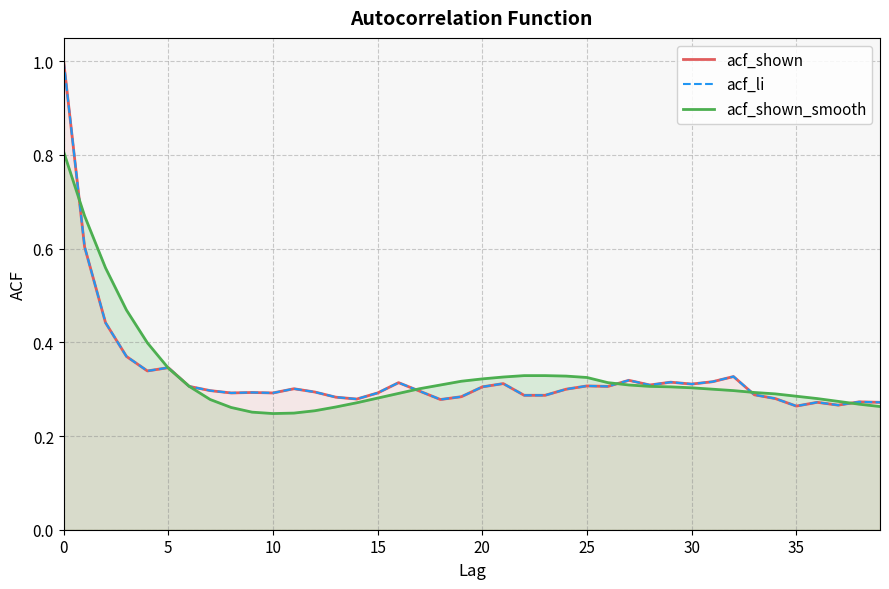

Reading left to right, list all the values displayed in this chart.

acf_shown: 1.0	0.6	0.4	0.4	0.3	0.3	0.3	0.3	0.3	0.3	0.3	0.3	0.3	0.3	0.3	0.3	0.3	0.3	0.3	0.3	0.3	0.3	0.3	0.3	0.3	0.3	0.3	0.3	0.3	0.3	0.3	0.3	0.3	0.3	0.3	0.3	0.3	0.3	0.3	0.3
acf_li: 1.0	0.6	0.4	0.4	0.3	0.3	0.3	0.3	0.3	0.3	0.3	0.3	0.3	0.3	0.3	0.3	0.3	0.3	0.3	0.3	0.3	0.3	0.3	0.3	0.3	0.3	0.3	0.3	0.3	0.3	0.3	0.3	0.3	0.3	0.3	0.3	0.3	0.3	0.3	0.3
acf_shown_smooth: 0.8	0.7	0.6	0.5	0.4	0.3	0.3	0.3	0.3	0.3	0.2	0.2	0.3	0.3	0.3	0.3	0.3	0.3	0.3	0.3	0.3	0.3	0.3	0.3	0.3	0.3	0.3	0.3	0.3	0.3	0.3	0.3	0.3	0.3	0.3	0.3	0.3	0.3	0.3	0.3